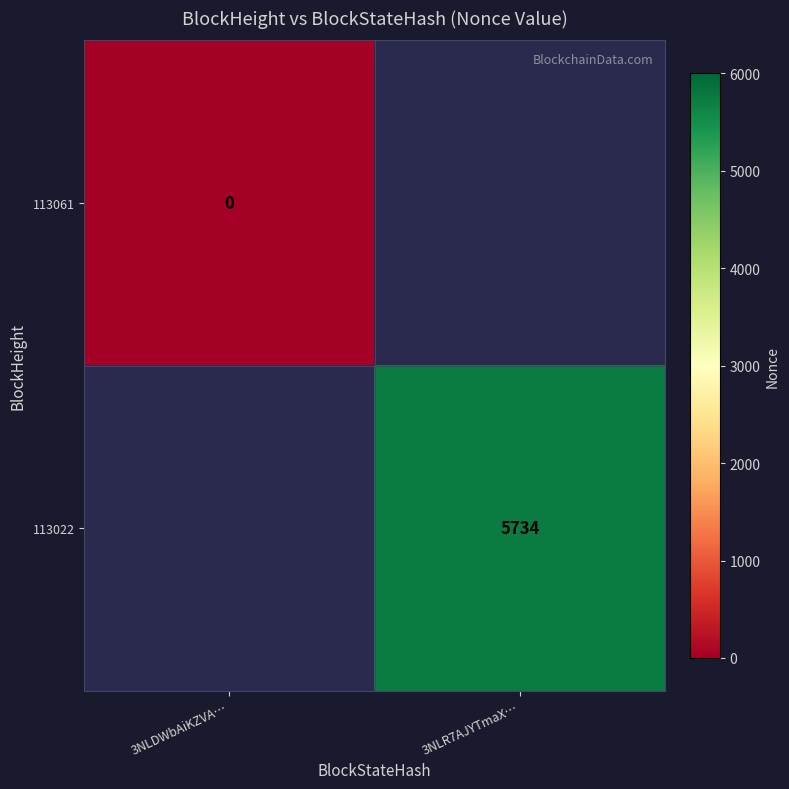

The value of 113022 at 3NLR7AJYTmaX… is 7979. True or false?

False